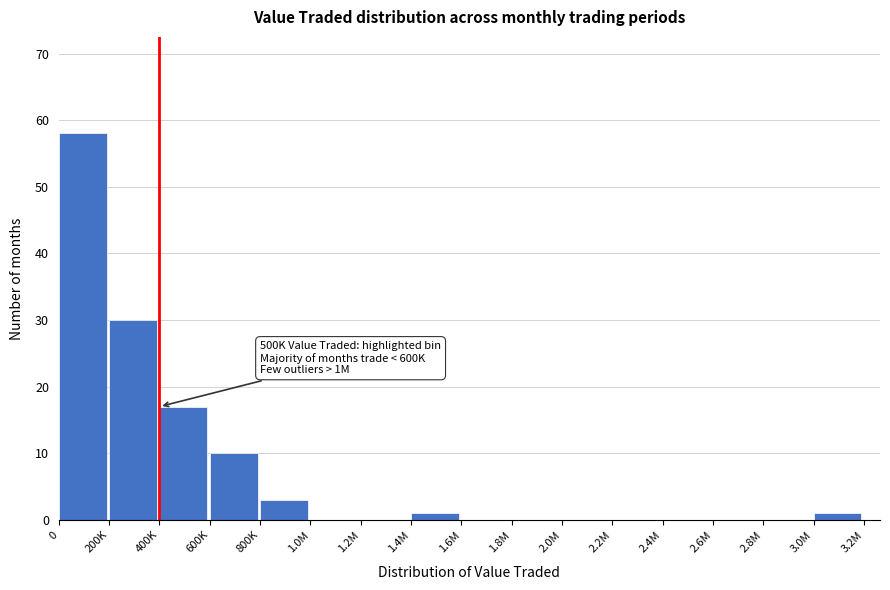

Reading right to left, transcribe all the data shown in this chart.

3.0M=1	2.8M=0	2.6M=0	2.4M=0	2.2M=0	2.0M=0	1.8M=0	1.6M=0	1.4M=1	1.2M=0	1.0M=0	800K=3	600K=10	400K=17	200K=30	0=58